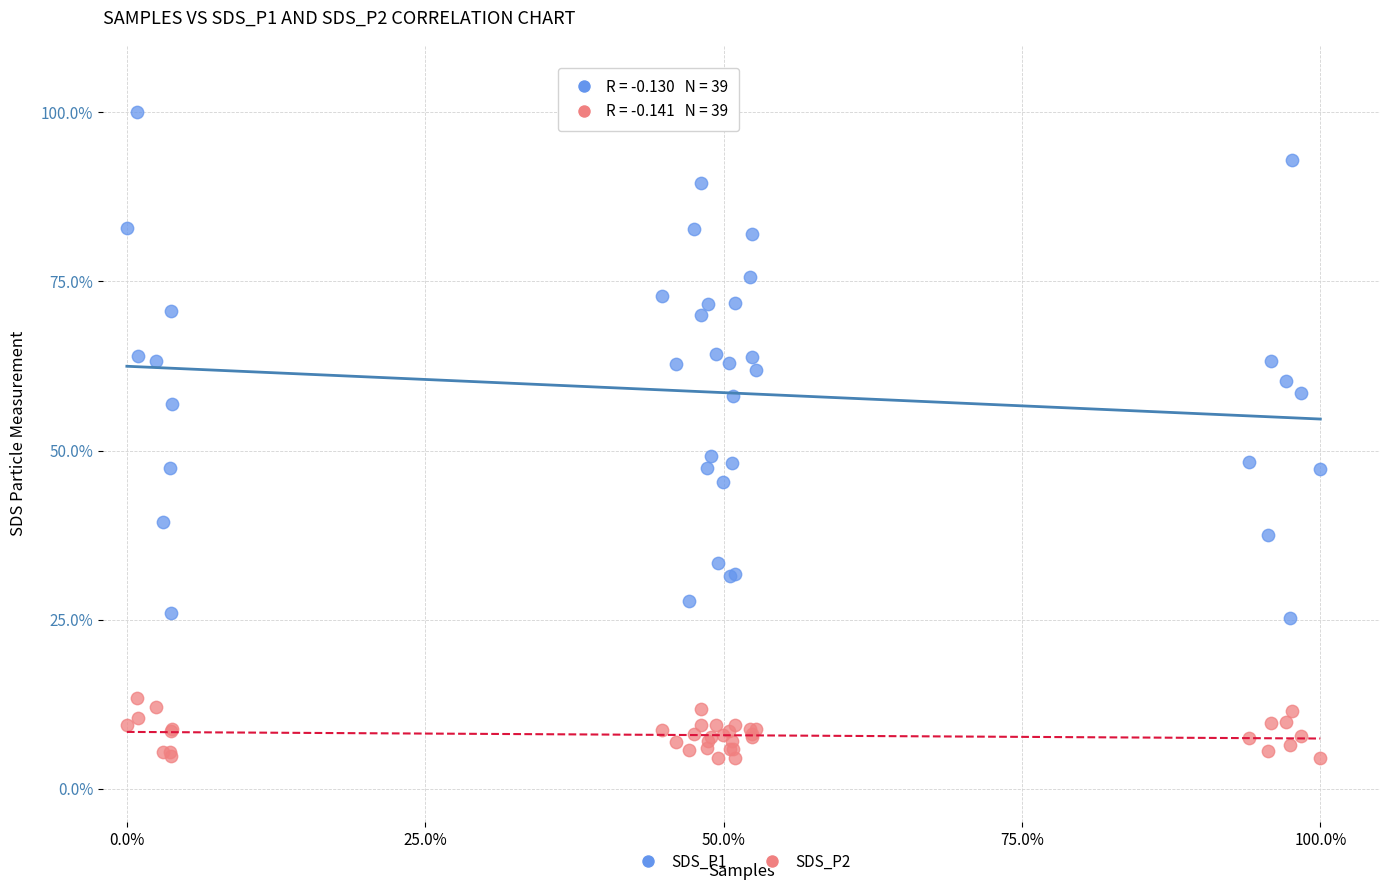

Which series reaches the minimum Y coordinate?

SDS_P2